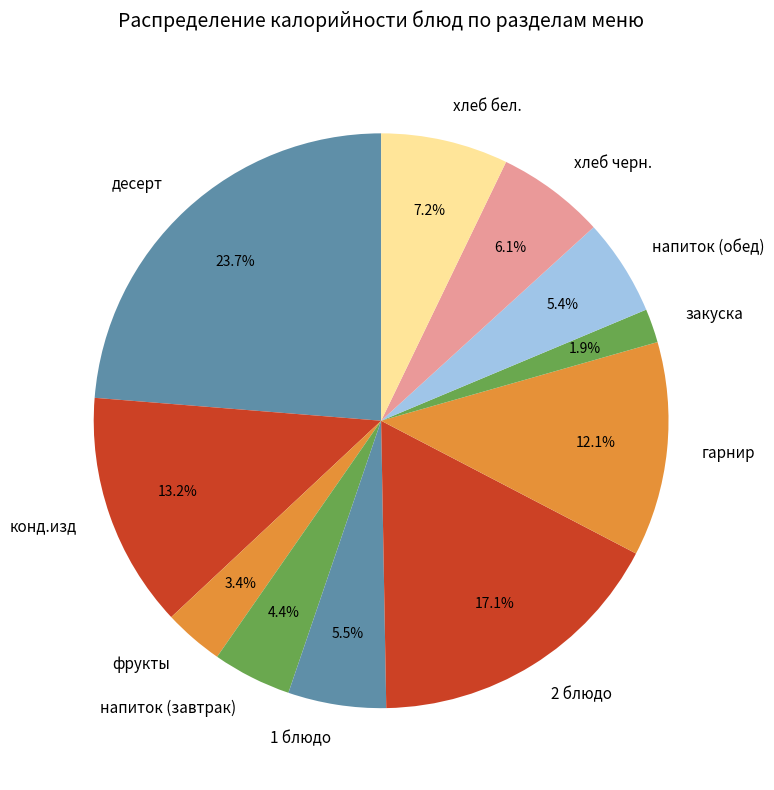

The конд.изд slice represents 27% of the pie. True or false?

False